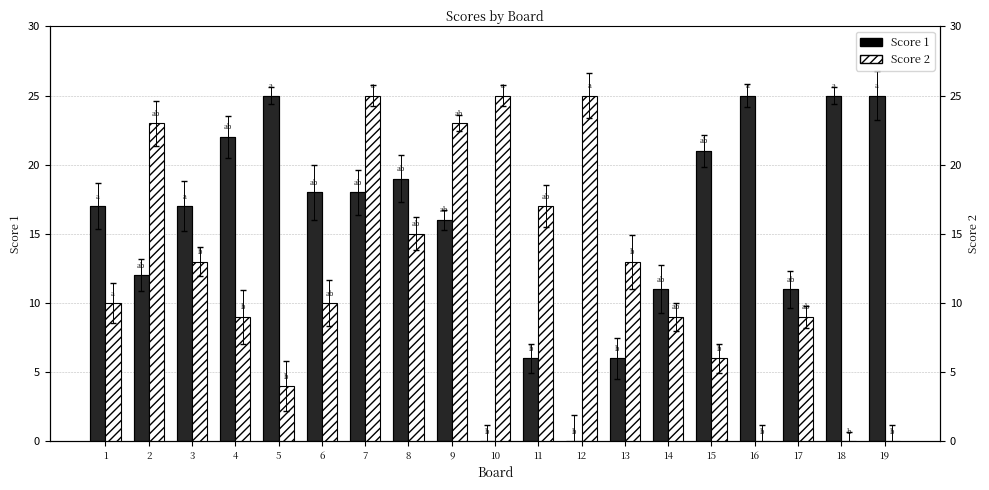

What is the spread (max minus min) of values at 9?

7